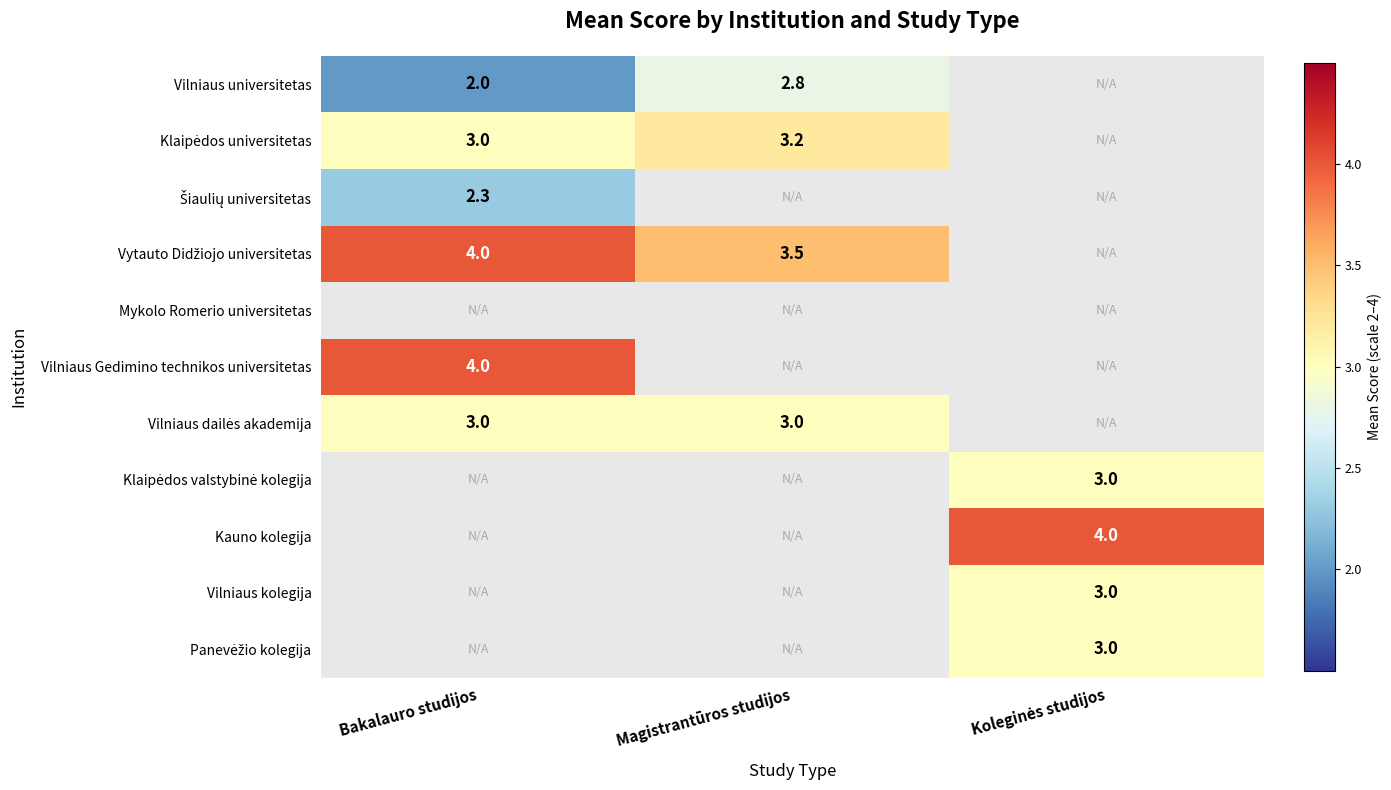

Is it true that Vilniaus Gedimino technikos universitetas equals 2.2 at Bakalauro studijos?

False